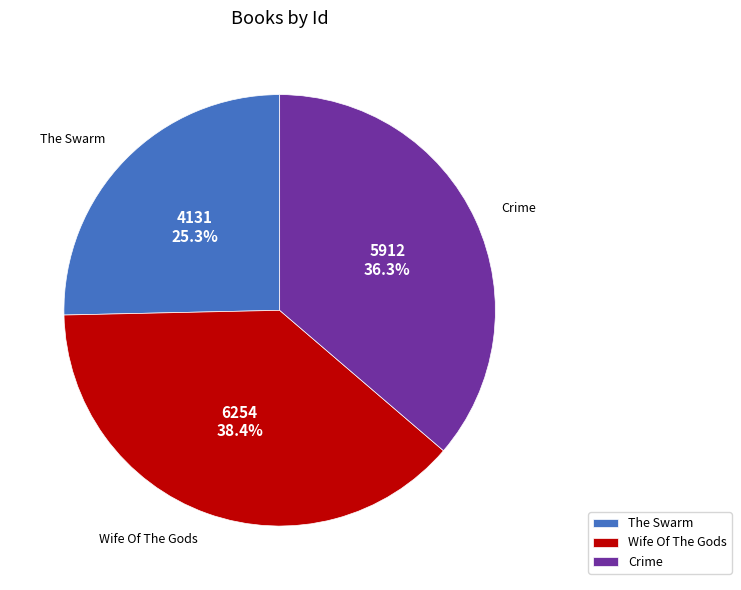

Is The Swarm the majority of the pie?

No